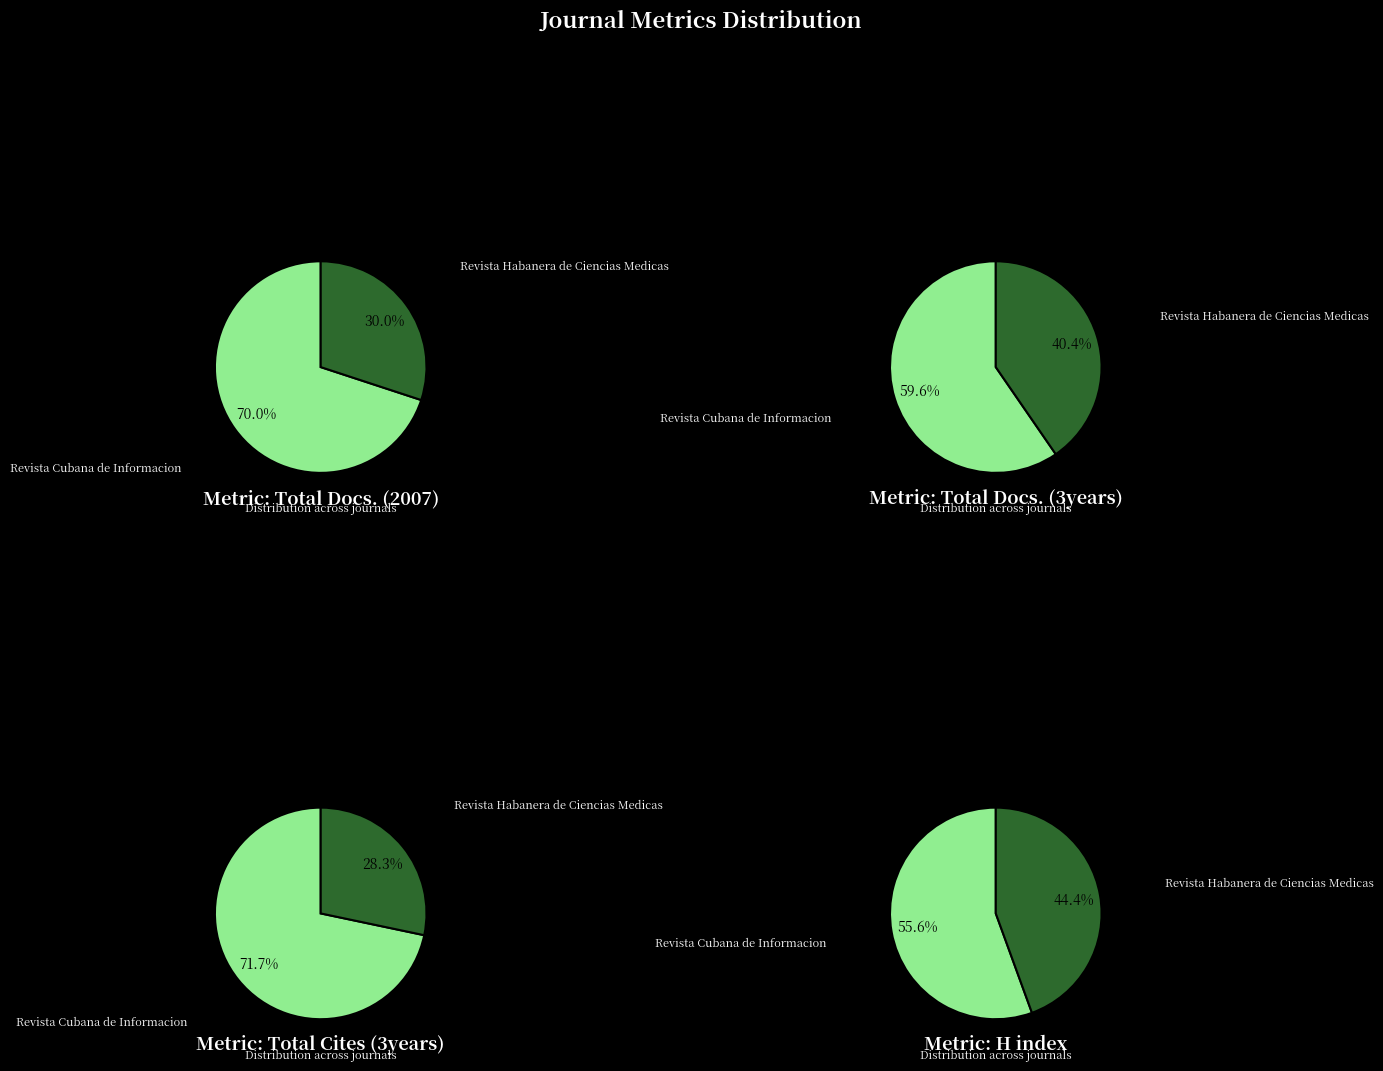

Which slice represents more than half of the pie?

Revista Cubana de Informacion